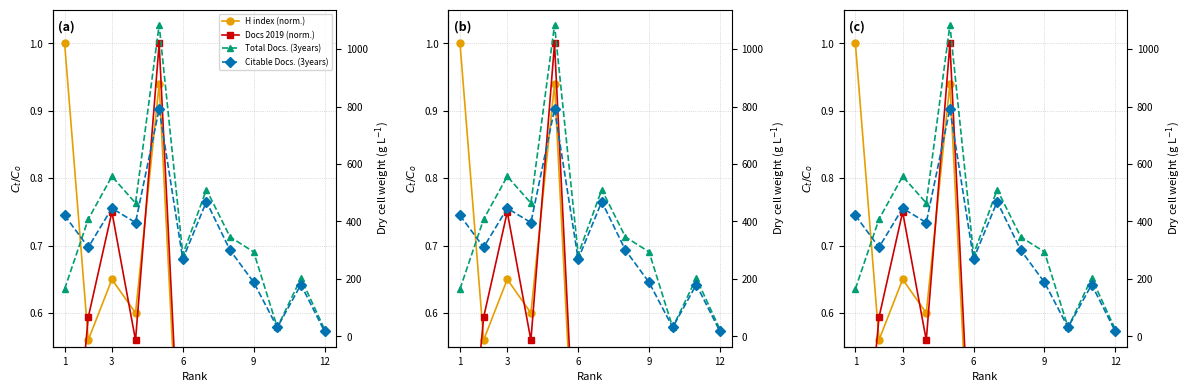

Is the value of Docs 2019 (norm.) at 10 greater than the value of H index (norm.) at 6?

No